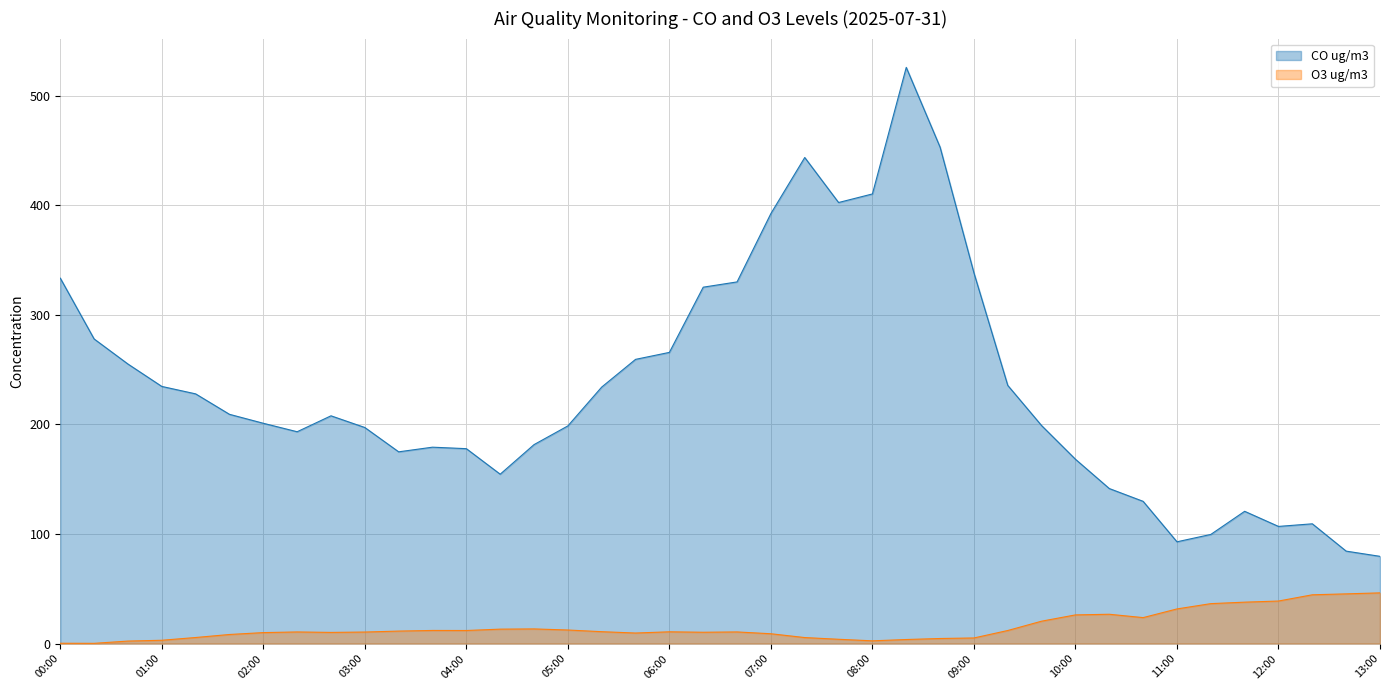

Which series has the largest range (max minus min)?

CO ug/m3